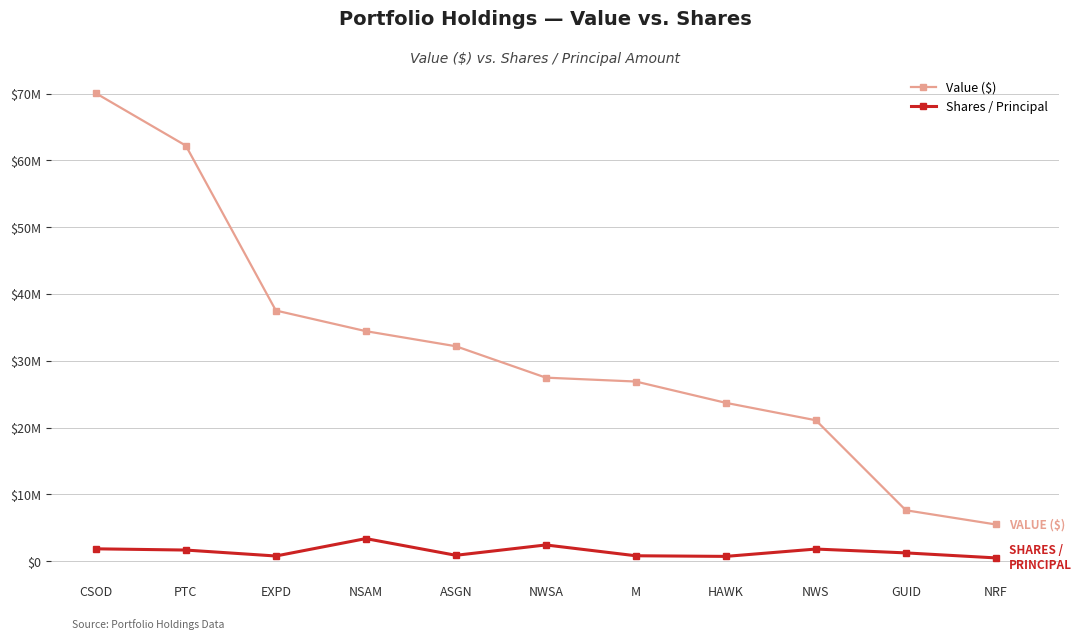

At which label is Value ($) closest to 37766500?

EXPD